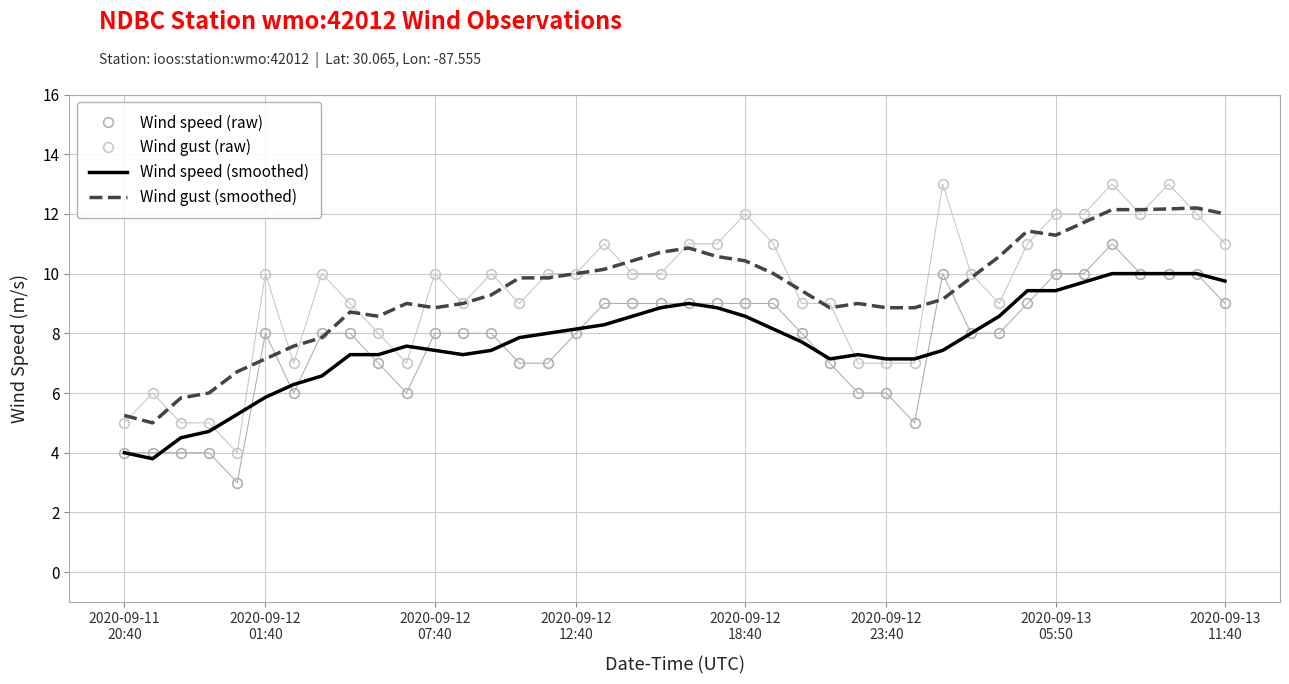

Rank the series by their maximum value, from highest to lowest.

Wind gust (raw), Wind gust (smoothed), Wind speed (raw), Wind speed (smoothed)